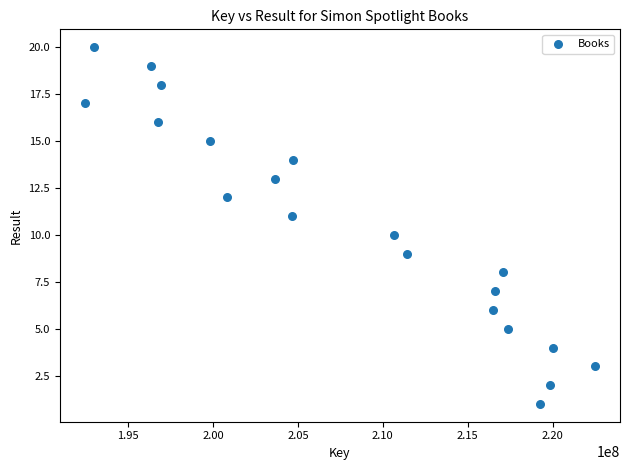

What is the range of X values (max minus min)?

29984467